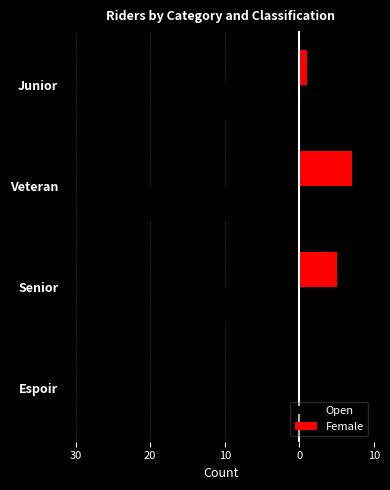

What are all the series names shown in the legend?

Open, Female